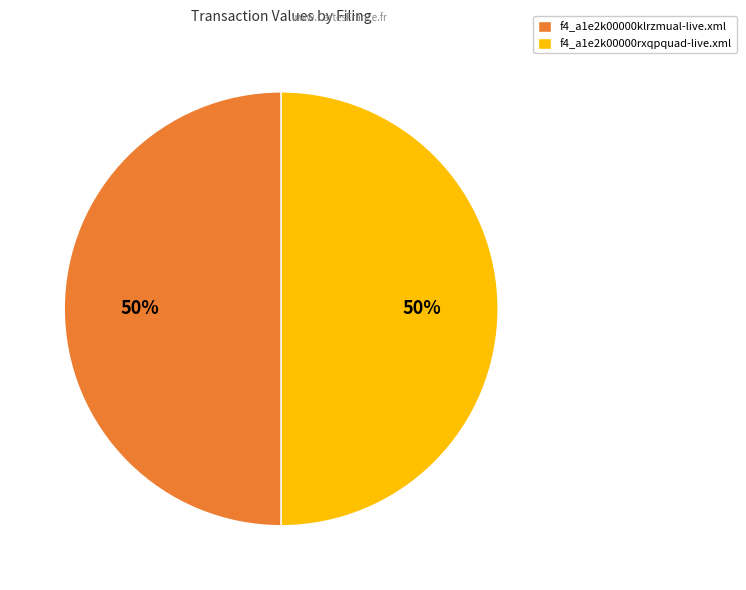

To the nearest percent, what is the combined percentage of f4_a1e2k00000klrzmual-live.xml and f4_a1e2k00000rxqpquad-live.xml?

100%